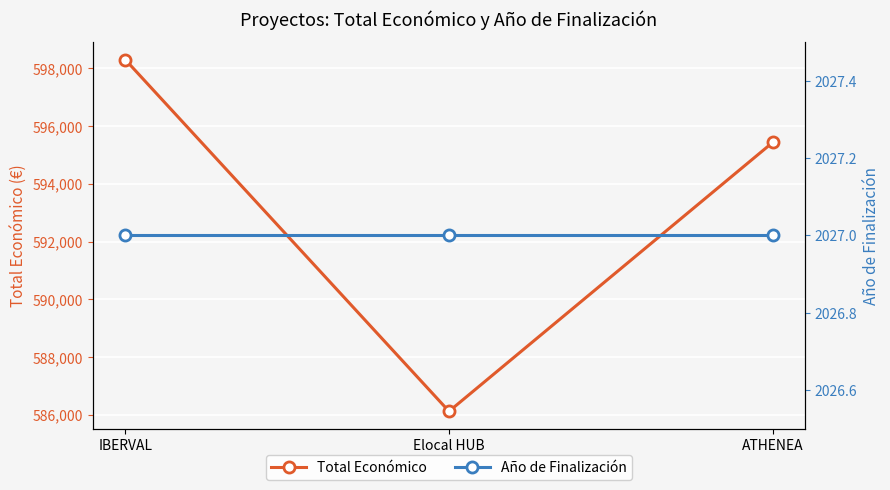

What is the average value of the Total Económico series?

593286